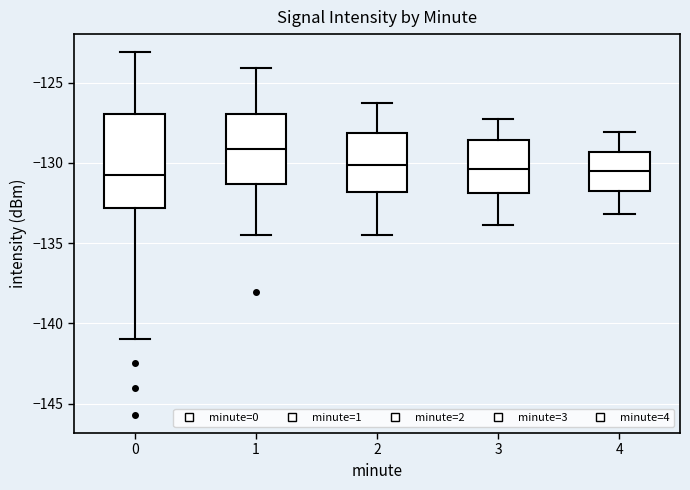

Reading left to right, read every box against the y-axis: the position of its median line, the range the box covers, and the ends of its whiskers. The values are not printed on the chart, so give them approximately, as read against the axis.

0: median -130.5, box -133.0 to -127.0, whiskers -141.0 to -123.0
1: median -129.0, box -131.5 to -127.0, whiskers -134.5 to -124.0
2: median -130.0, box -132.0 to -128.0, whiskers -134.5 to -126.5
3: median -130.5, box -132.0 to -128.5, whiskers -134.0 to -127.5
4: median -130.5, box -132.0 to -129.5, whiskers -133.0 to -128.0